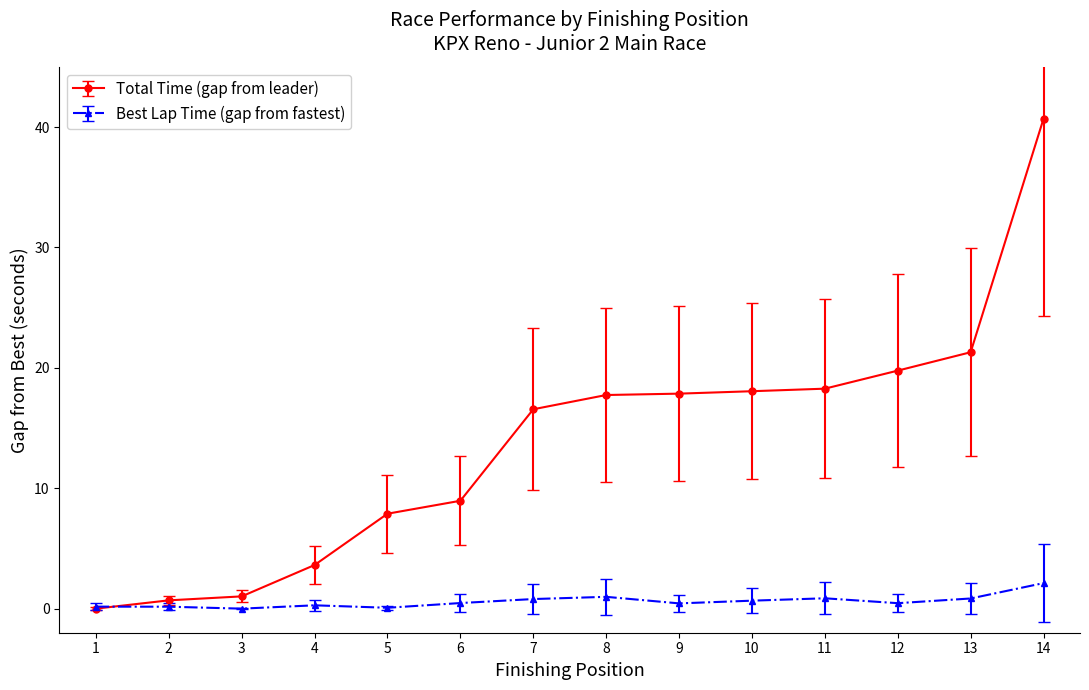

At which category is the sum across all series the highest?

14